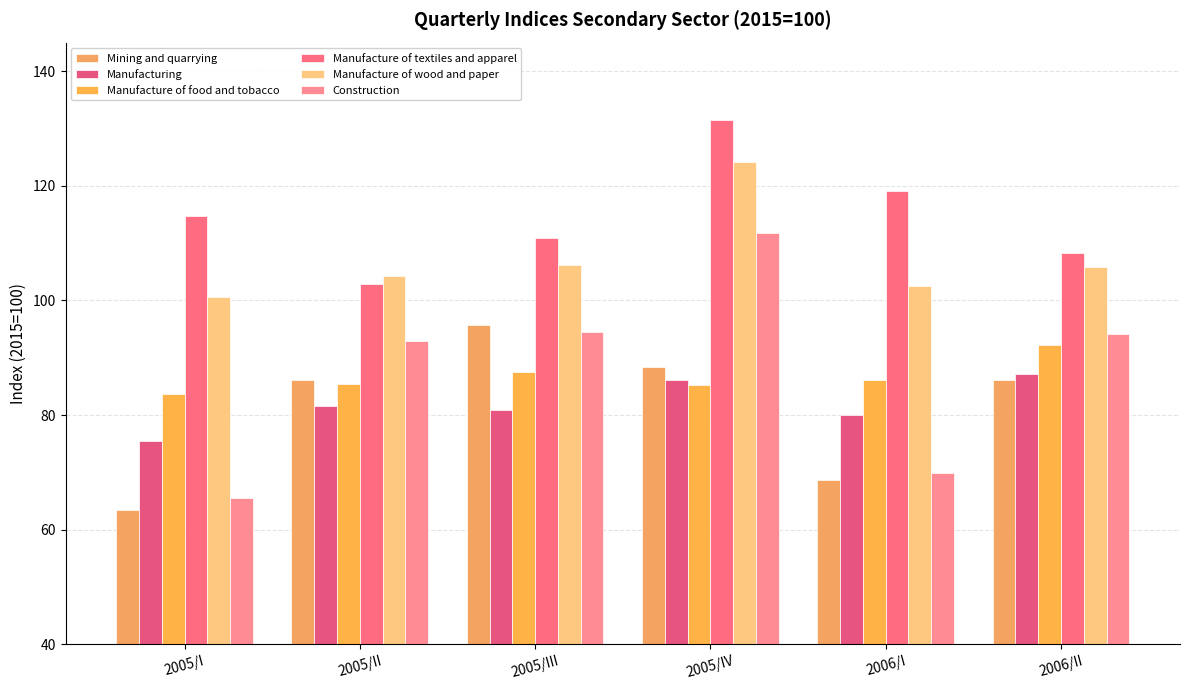

What is the label of the 2nd bar from the left?

2005/II